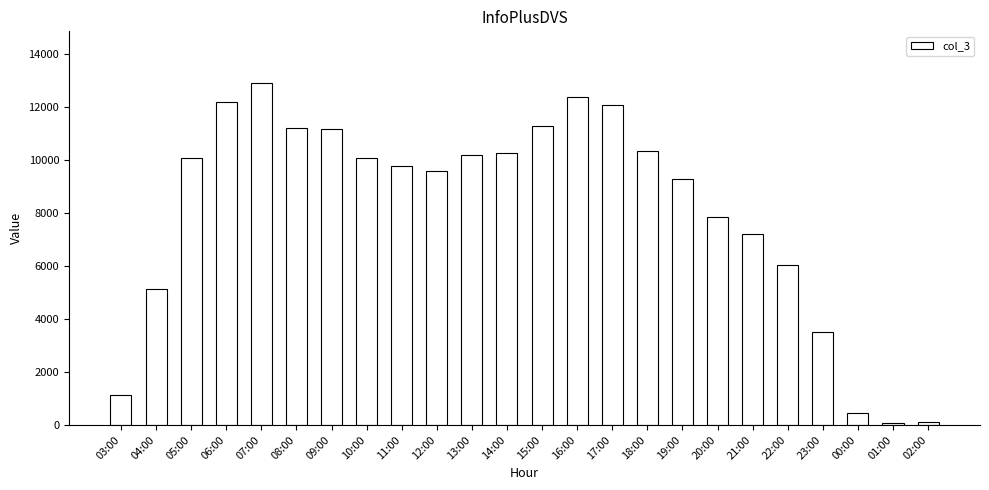

What is the value of the 16th bar from the left?

10347